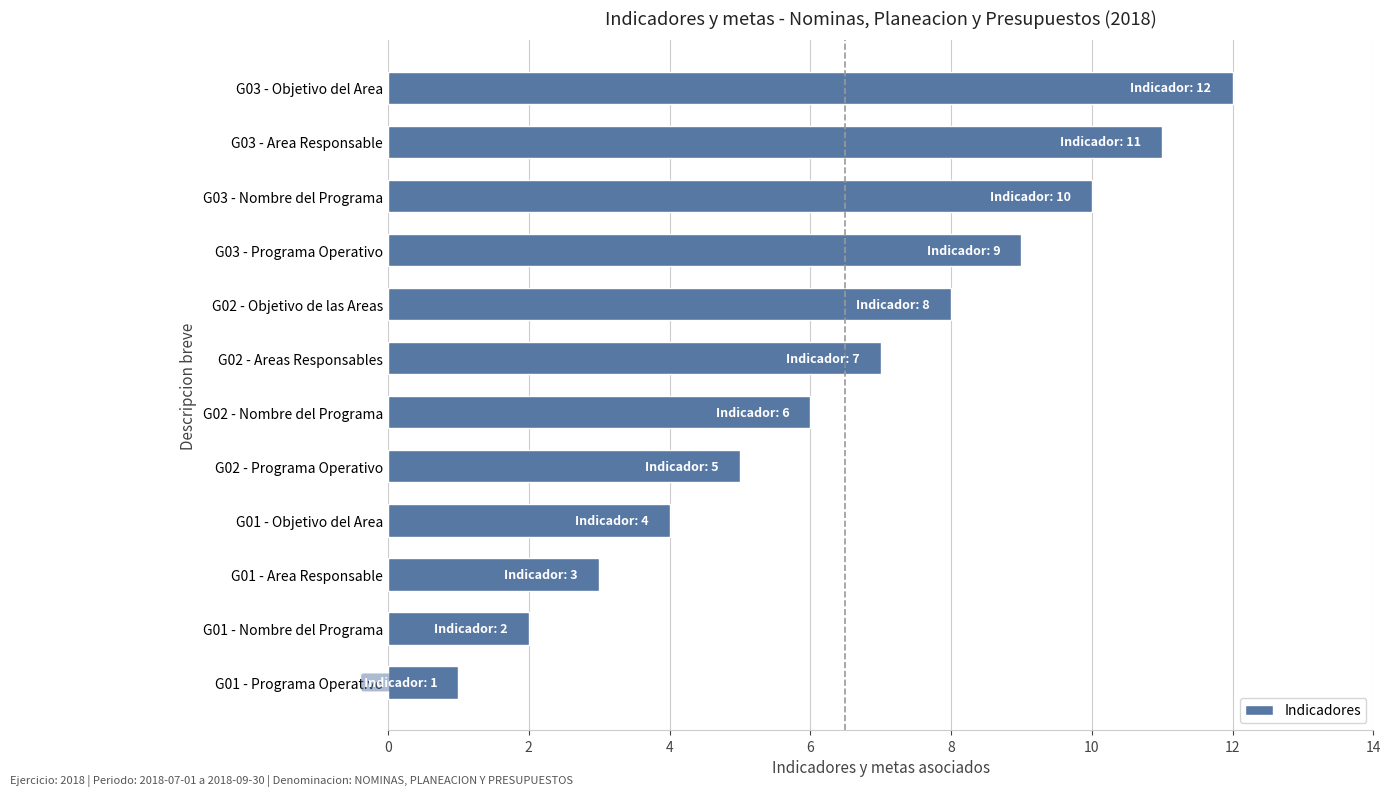

What is the difference between the maximum and minimum values?

11